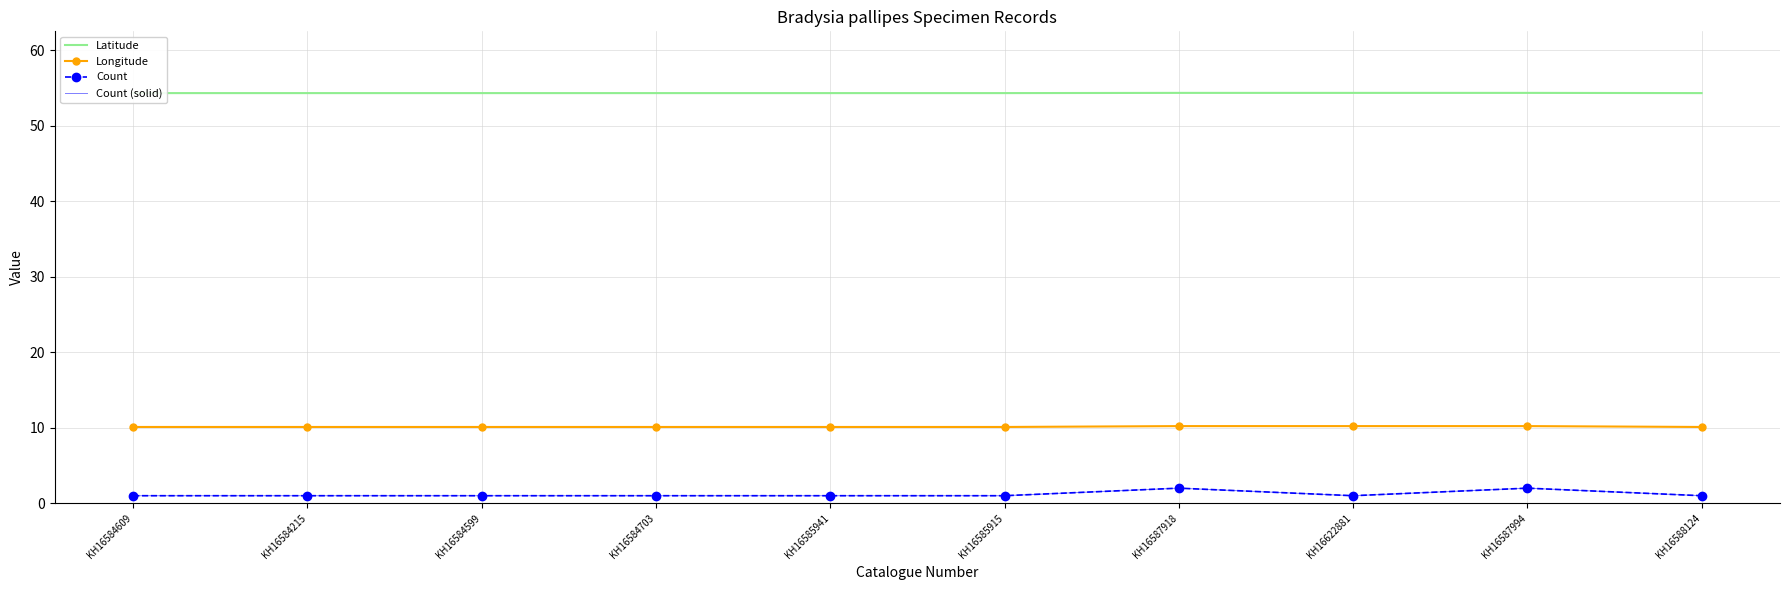

Is it true that Latitude equals 54.3 at KH16584599?

True